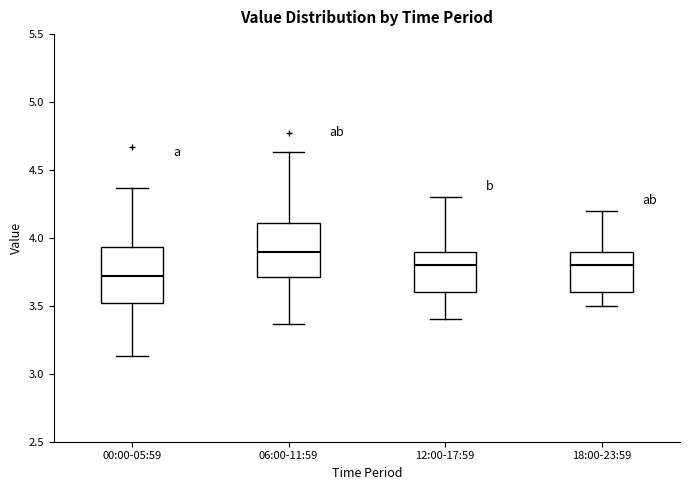

Which box has the lowest median line?

00:00-05:59